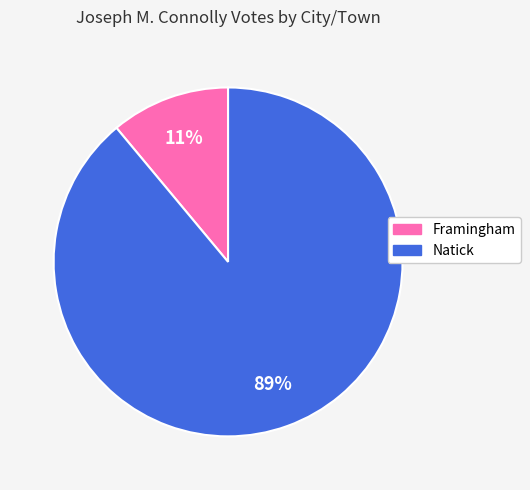

To the nearest percent, what is the difference between the largest and smallest slice percentages?

78%